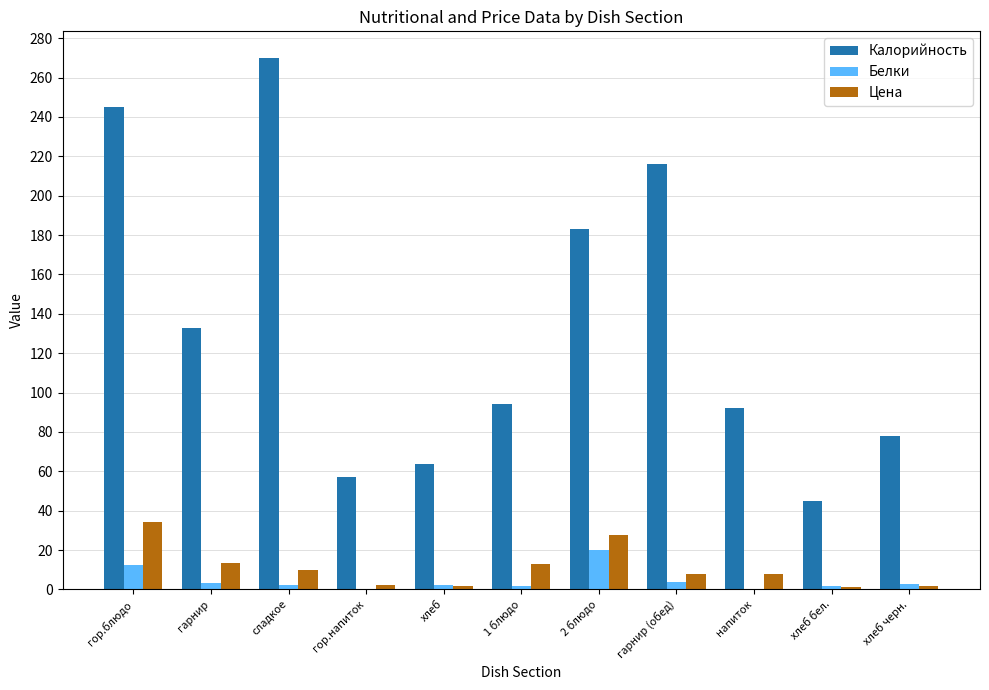

Which series changed the most between хлеб бел. and хлеб черн.?

Калорийность